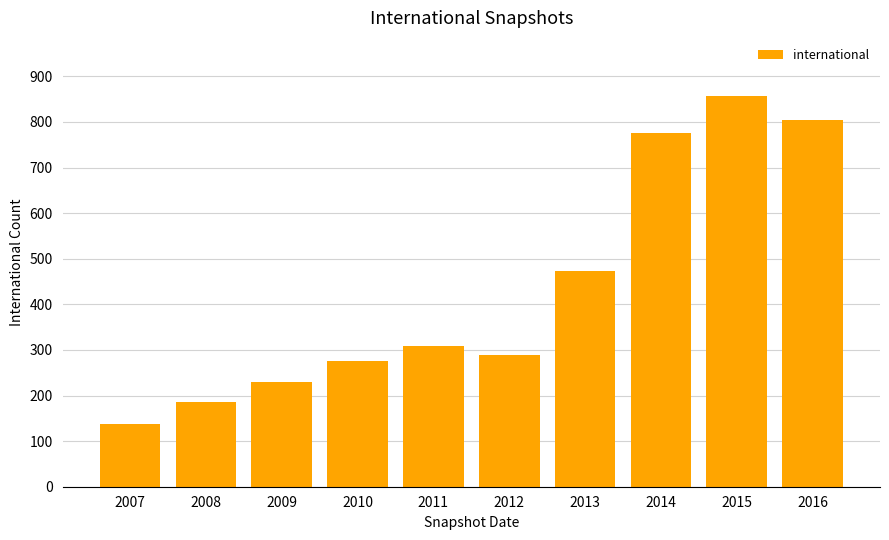

What is the smallest value displayed?

138.0